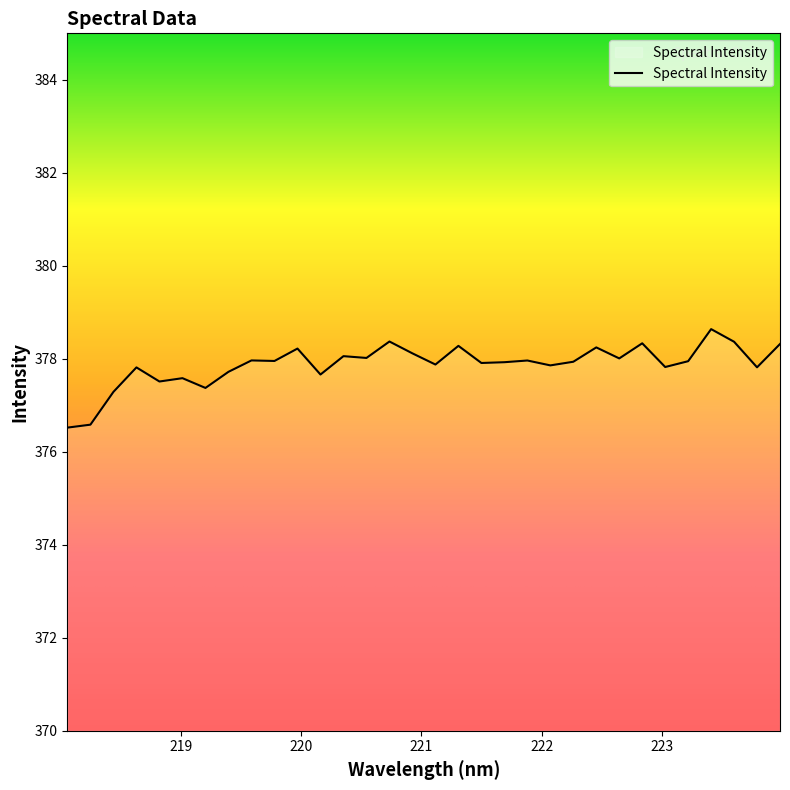

What is the difference between the maximum and minimum values?

2.1